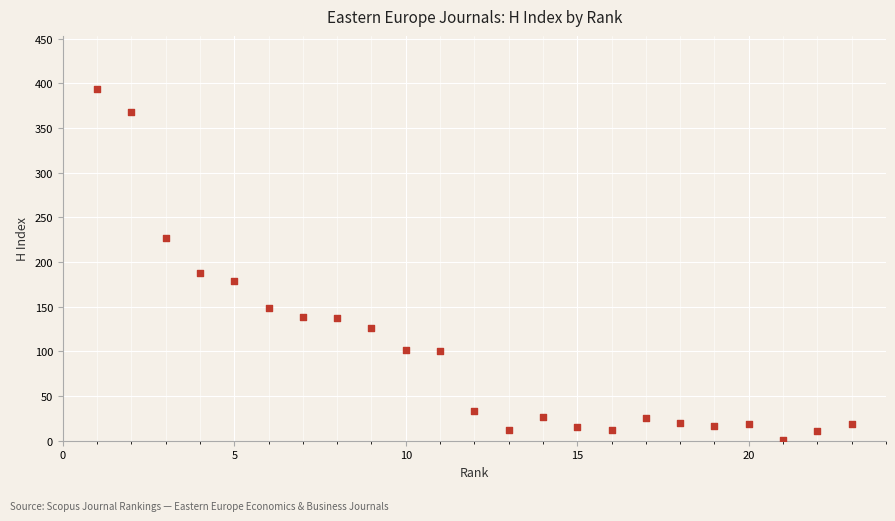

What Y value in the scatter plot is closest to 197?

188